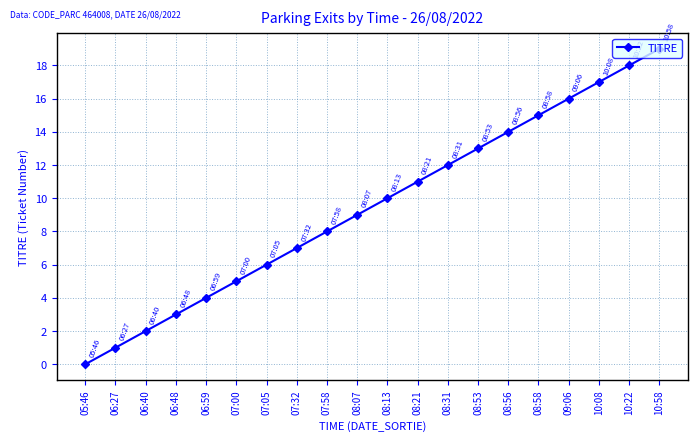

List the labels in order of value, largest first.

10:58, 10:22, 10:08, 09:06, 08:58, 08:56, 08:53, 08:31, 08:21, 08:13, 08:07, 07:58, 07:32, 07:05, 07:00, 06:59, 06:48, 06:40, 06:27, 05:46